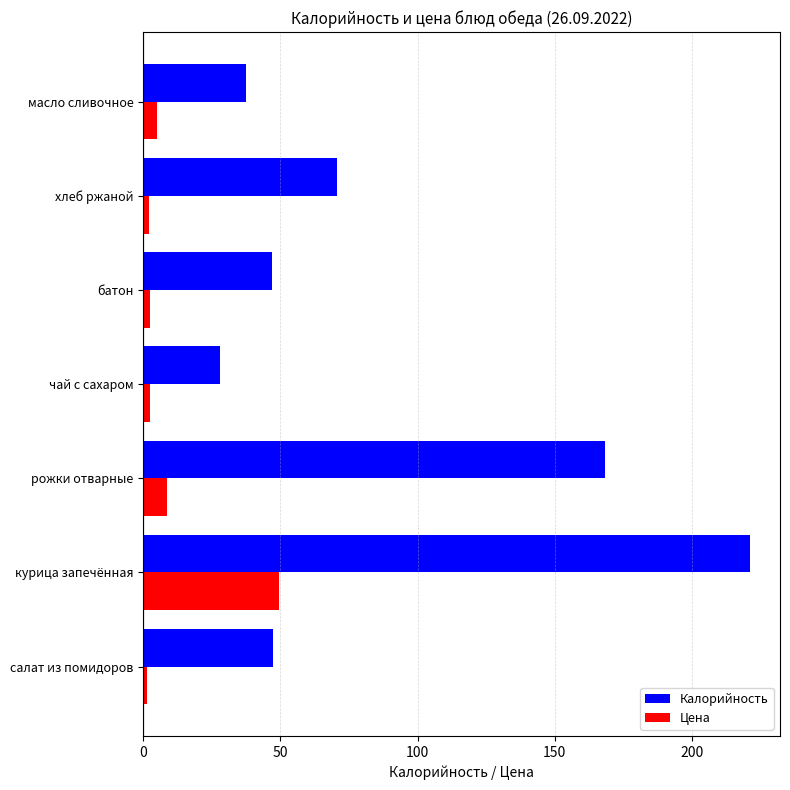

At which label is Цена closest to 25?

рожки отварные